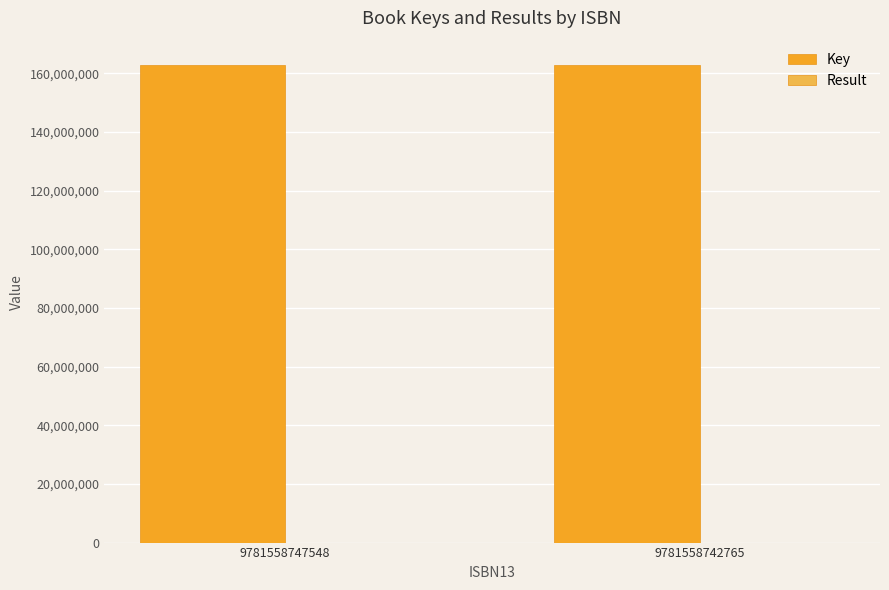

The value of Key at 9781558747548 is 264015648. True or false?

False